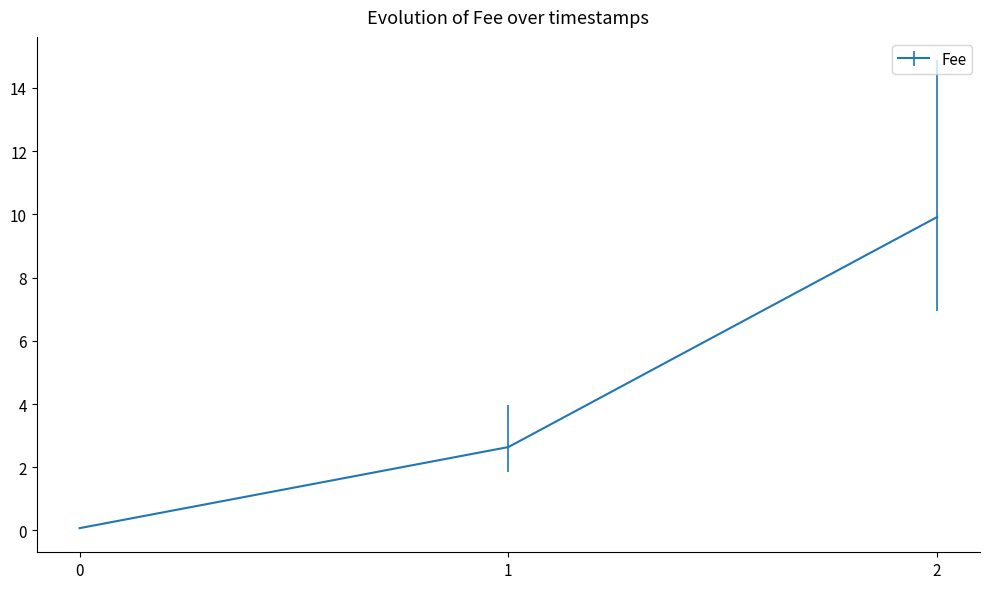

Reading left to right, transcribe all the data shown in this chart.

0.1	2.6	9.9